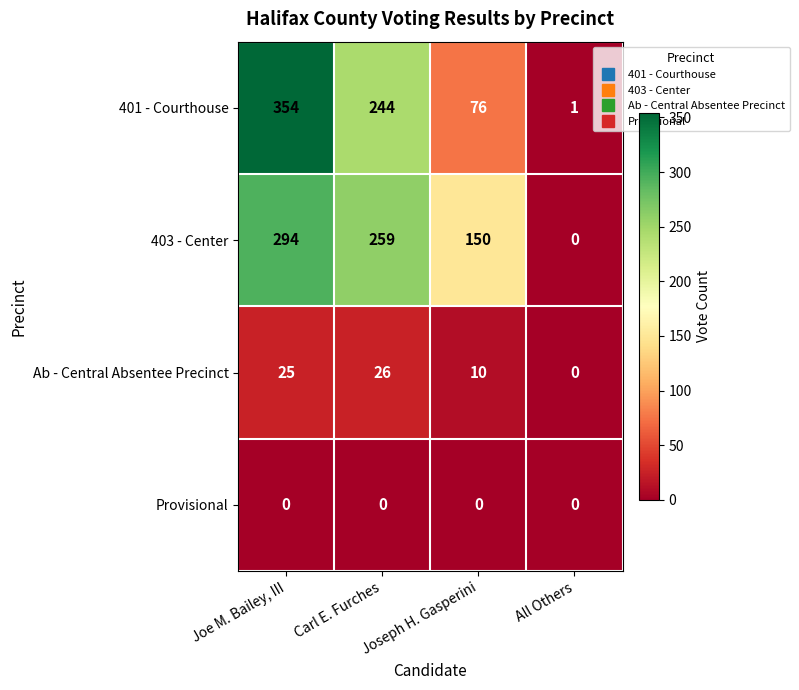

At which category does the chart reach its peak across all series?

Joe M. Bailey, III